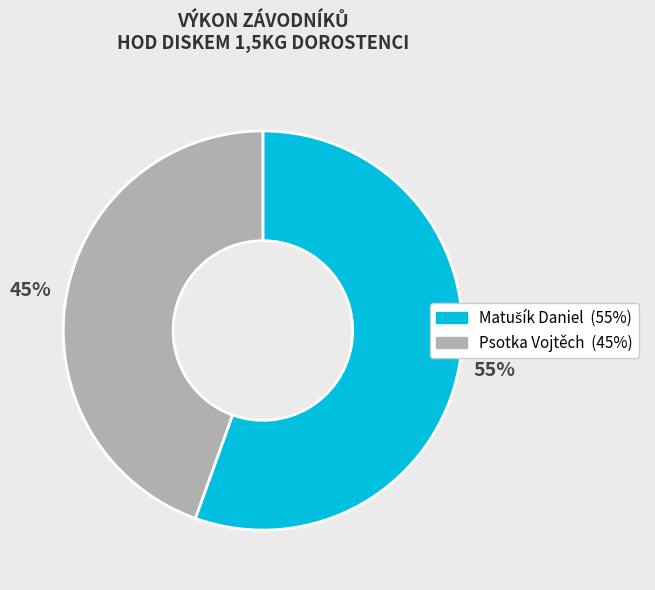

To the nearest percent, what percentage of the pie is Psotka Vojtěch?

45%